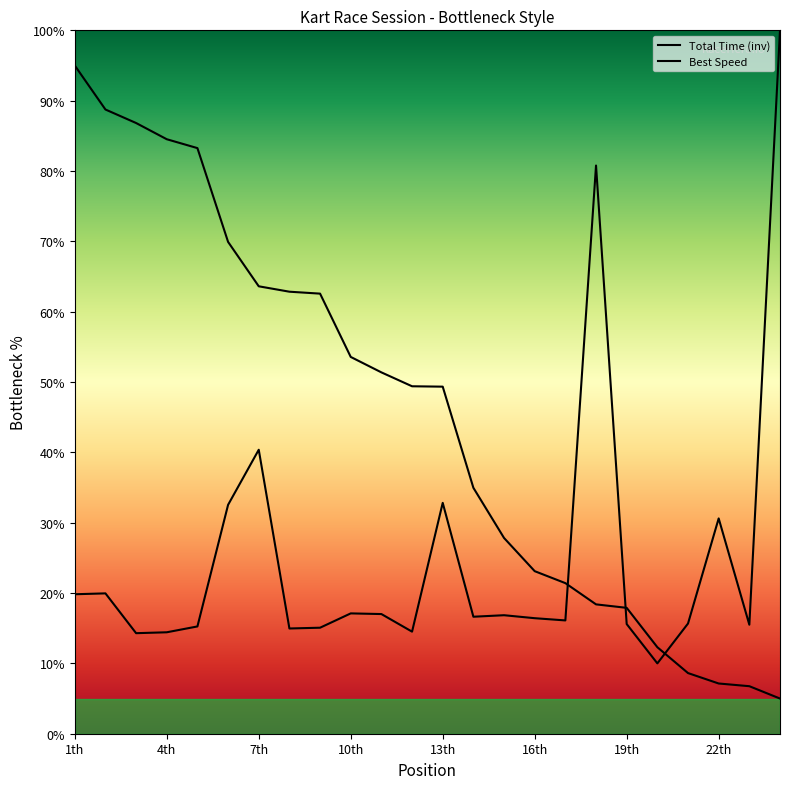

How many intersections are there between Total Time (inv) and Best Speed?

3